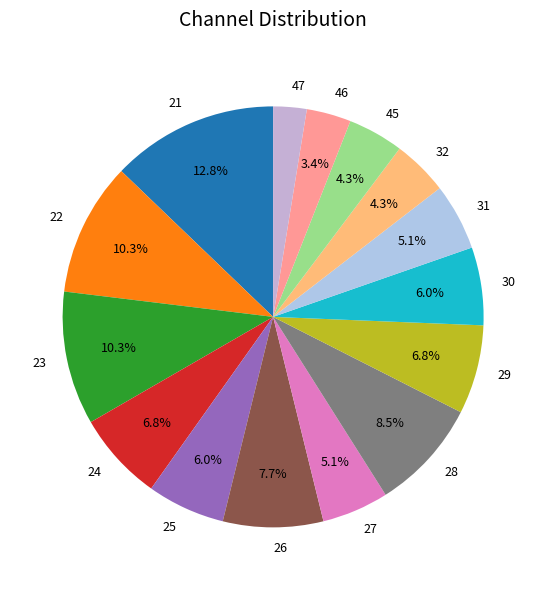

What is the ratio of the value at 29 to the value at 32?

1.6